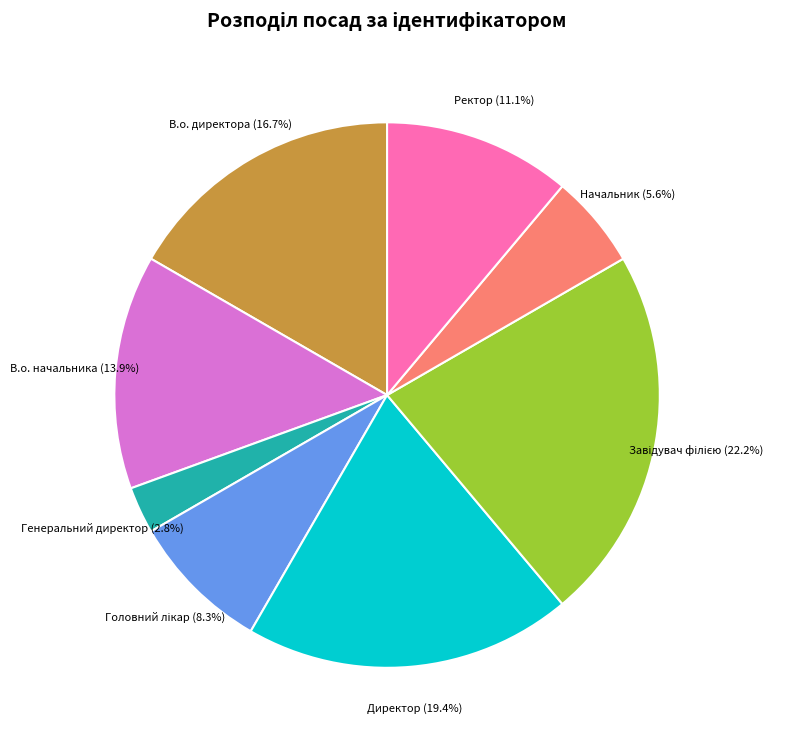

Combined, what portion of the pie is В.о. директора and В.о. начальника?

30.6%